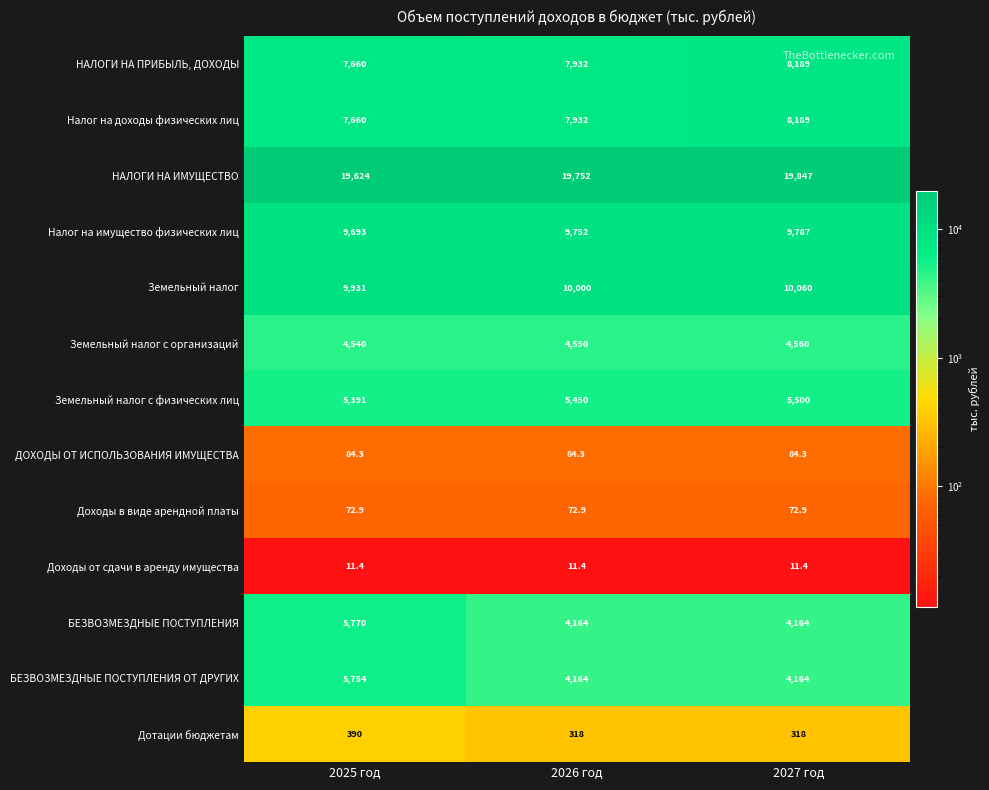

Which category has the highest value across all series?

2027 год